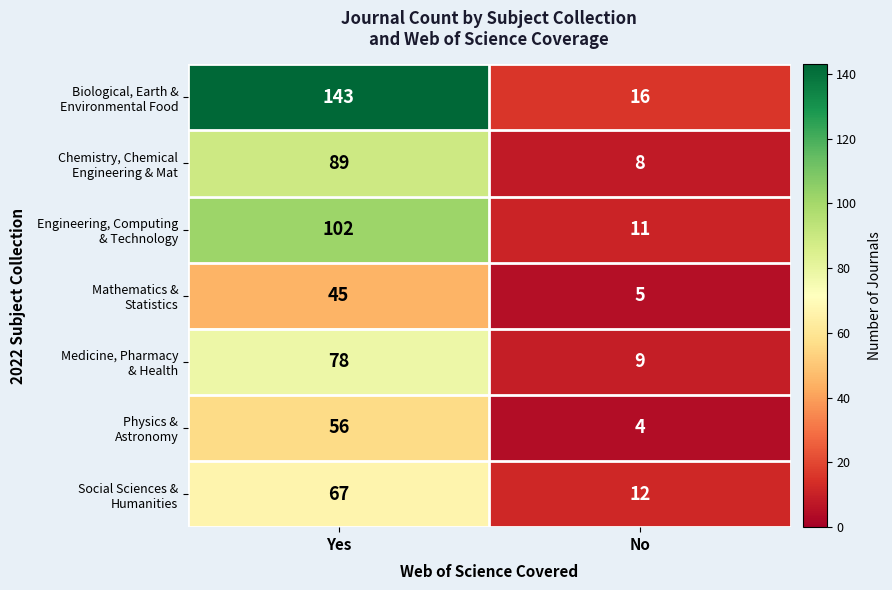

What is the difference between the highest and lowest values at Yes?

98